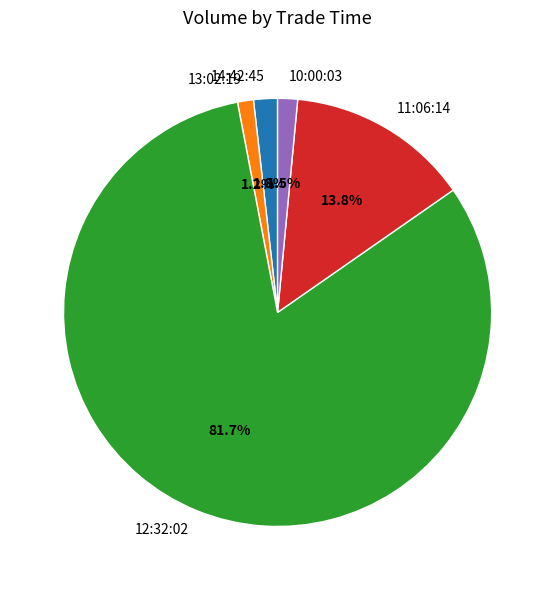

Is the sum of 11:06:14 and 14:42:45 greater than half?

No